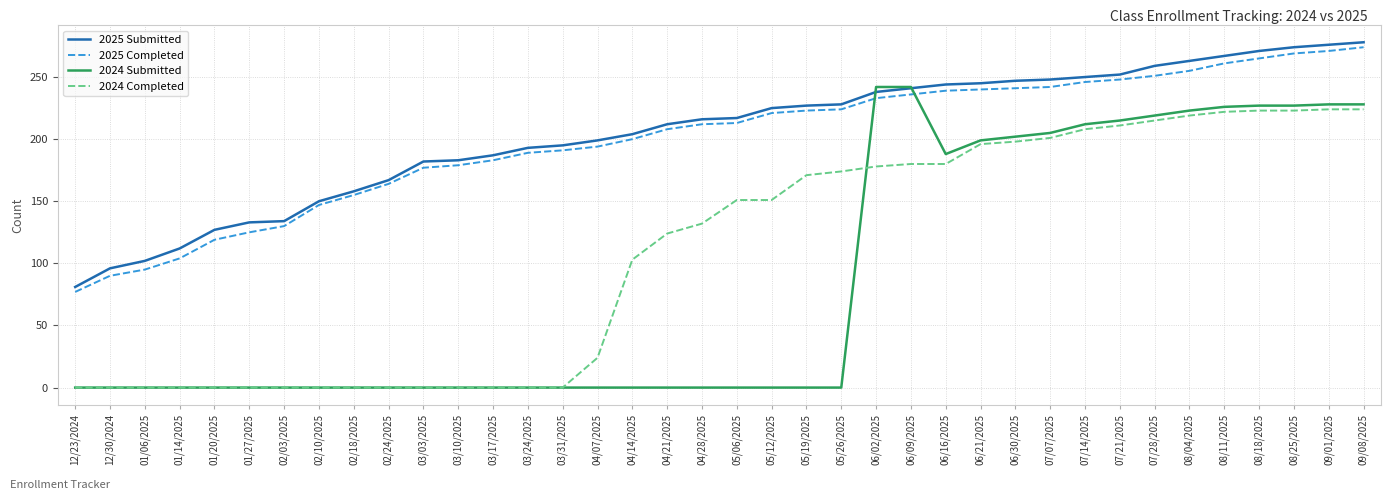

Count the number of categories in the chart.

38